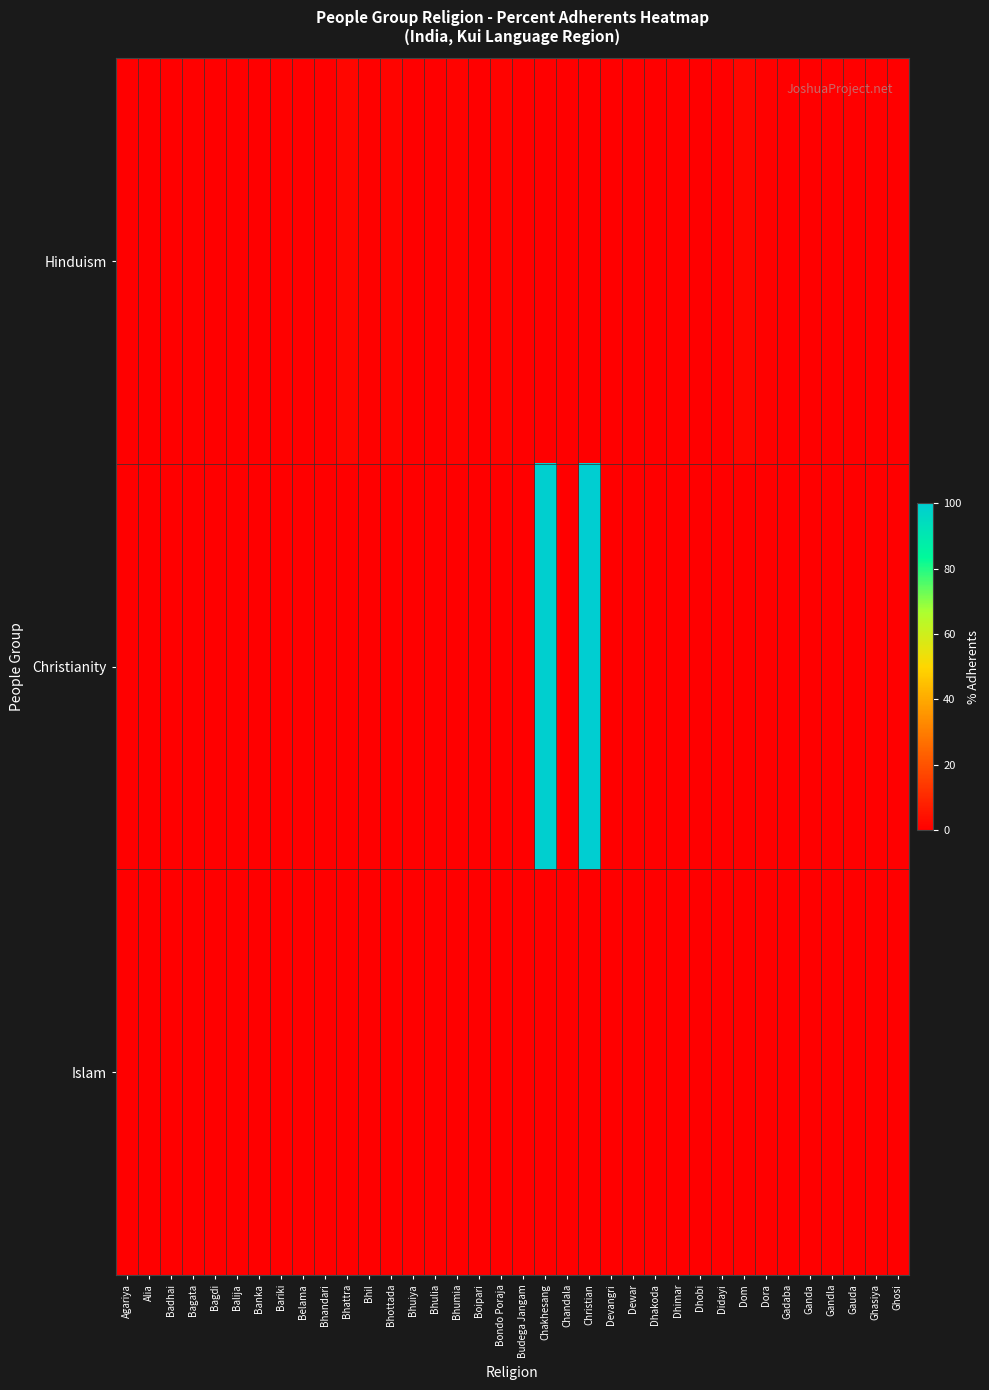

Which has a higher value, Didayi or Chandala?

Didayi